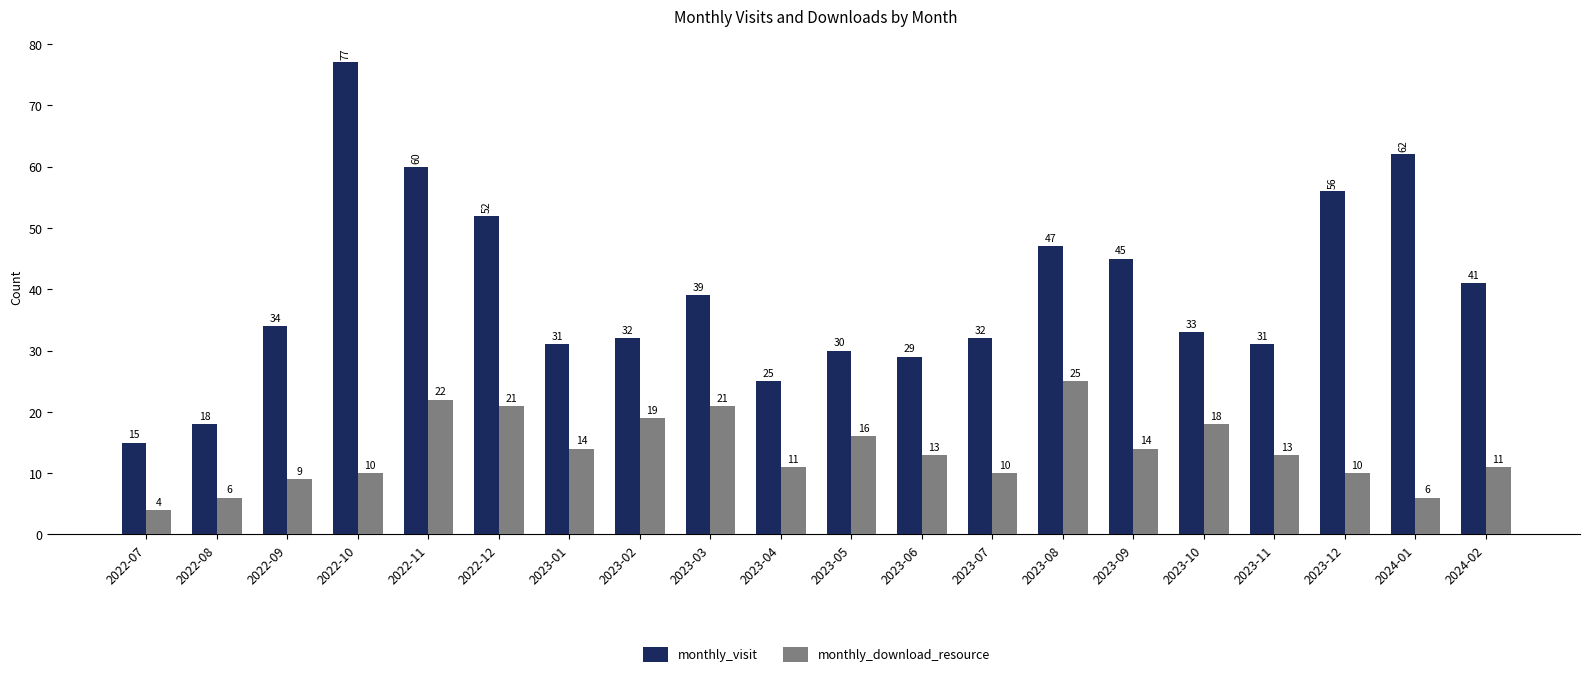

Which series has the largest total across all categories?

monthly_visit